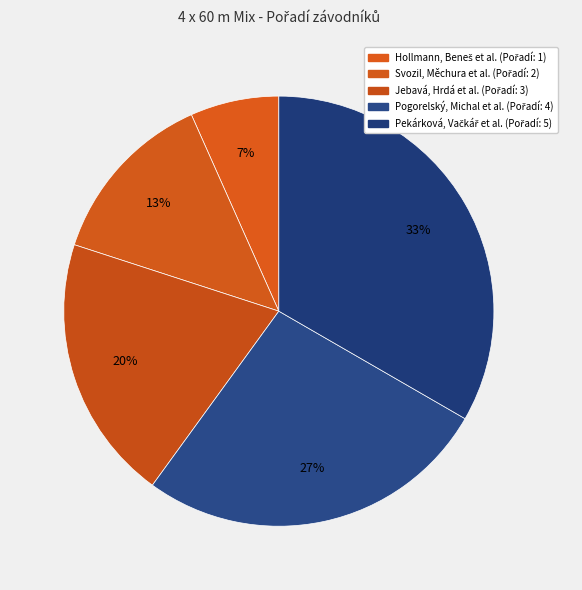

How many segments does this pie chart have?

5